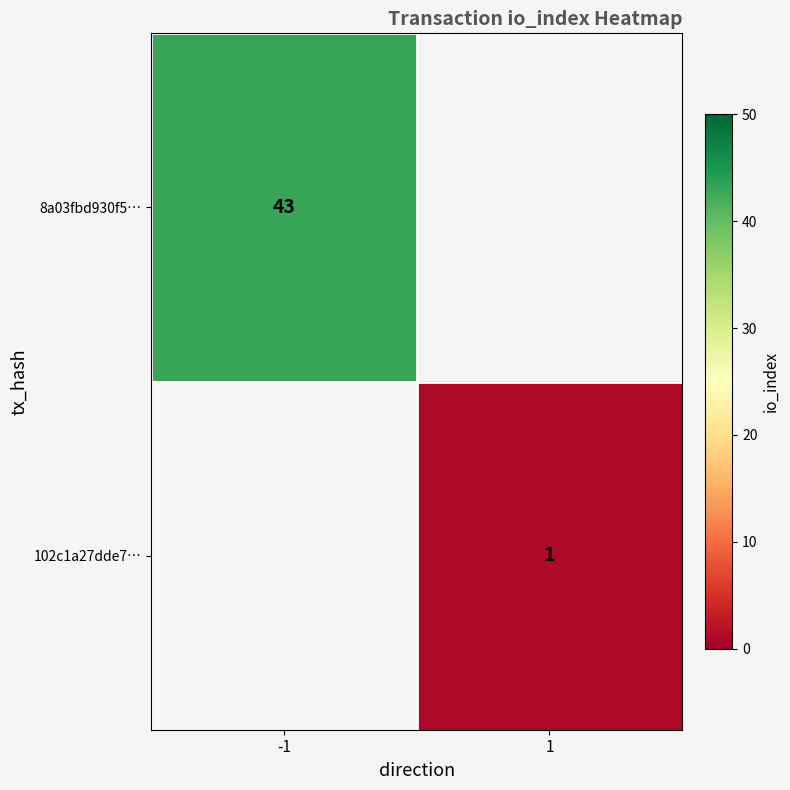

Is it true that 8a03fbd930f5… equals 57 at -1?

False